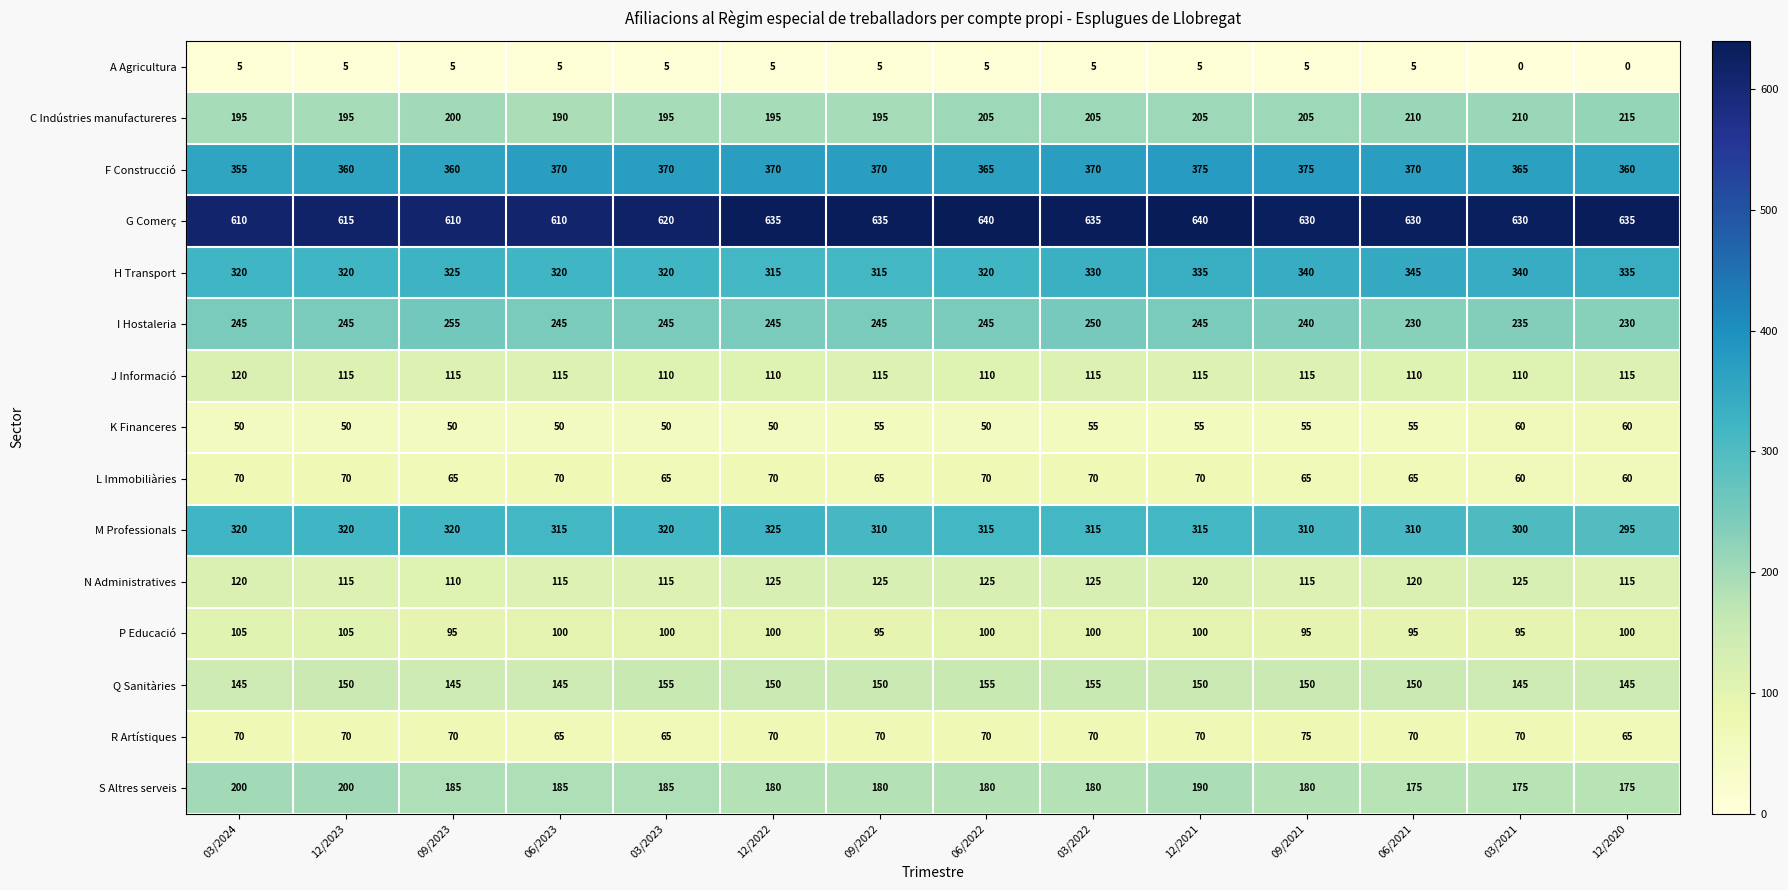

What is the maximum value shown in the chart?

640